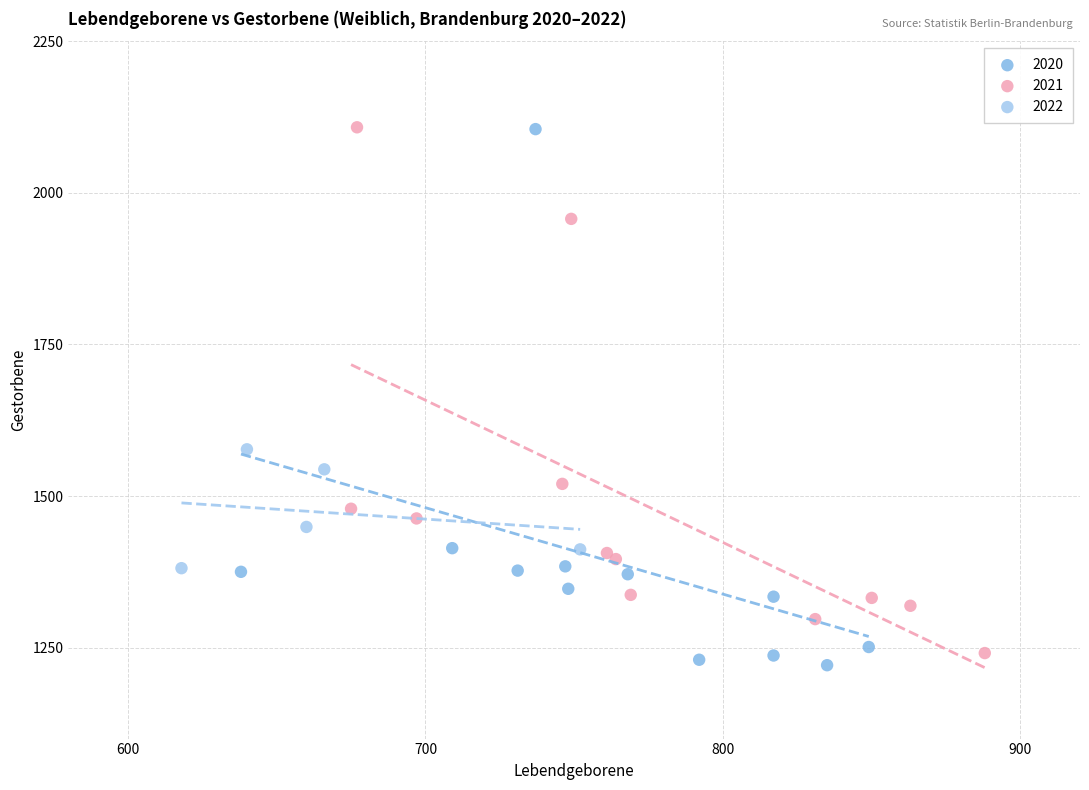

Which series contains the lowest Y value?

2020